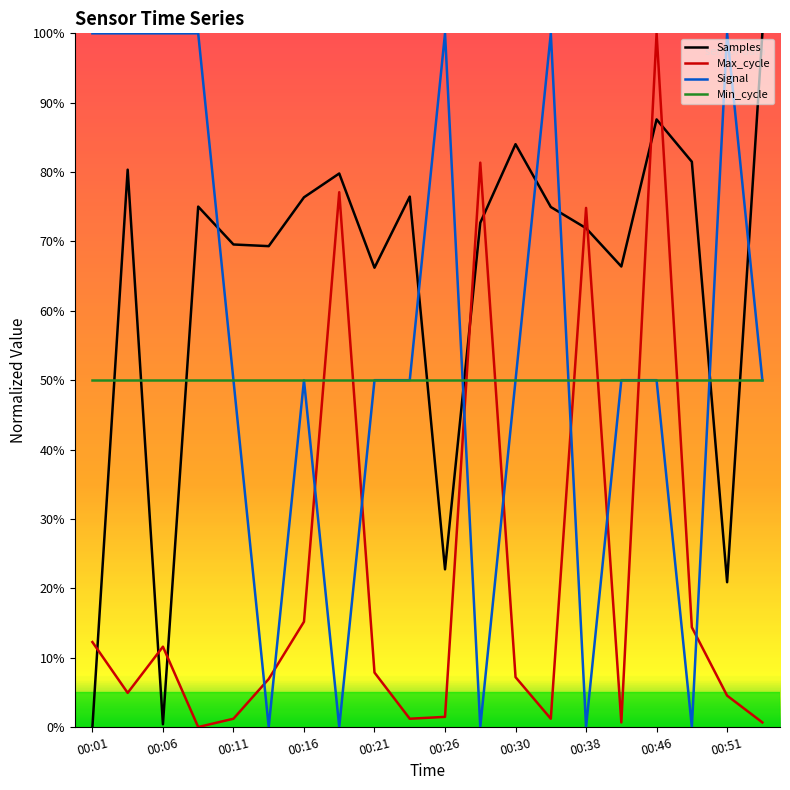

How many interior local peaks does the Max_cycle series have?

5